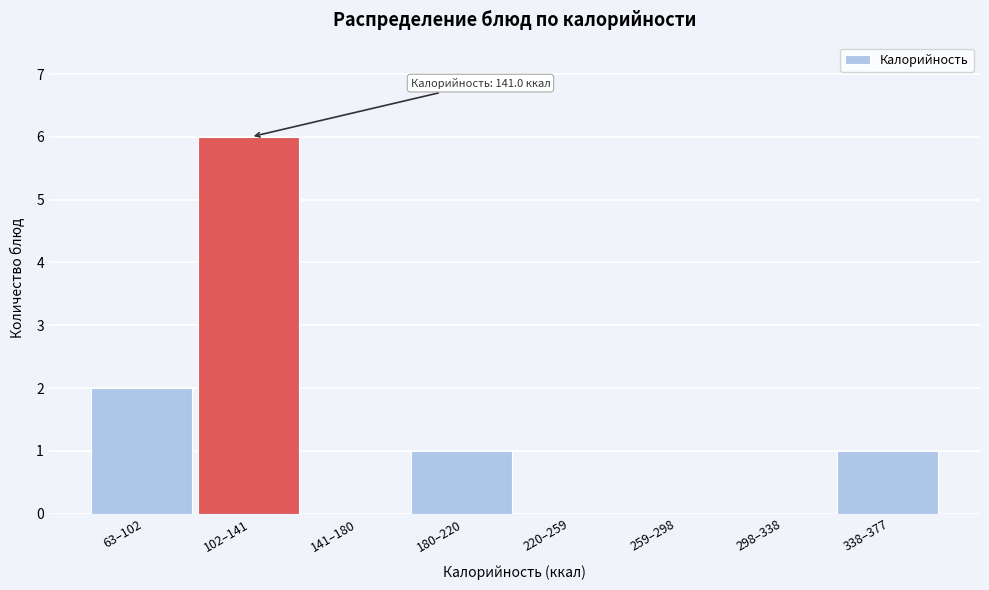

Reading right to left, transcribe all the data shown in this chart.

338–377=1	298–338=0	259–298=0	220–259=0	180–220=1	141–180=0	102–141=6	63–102=2